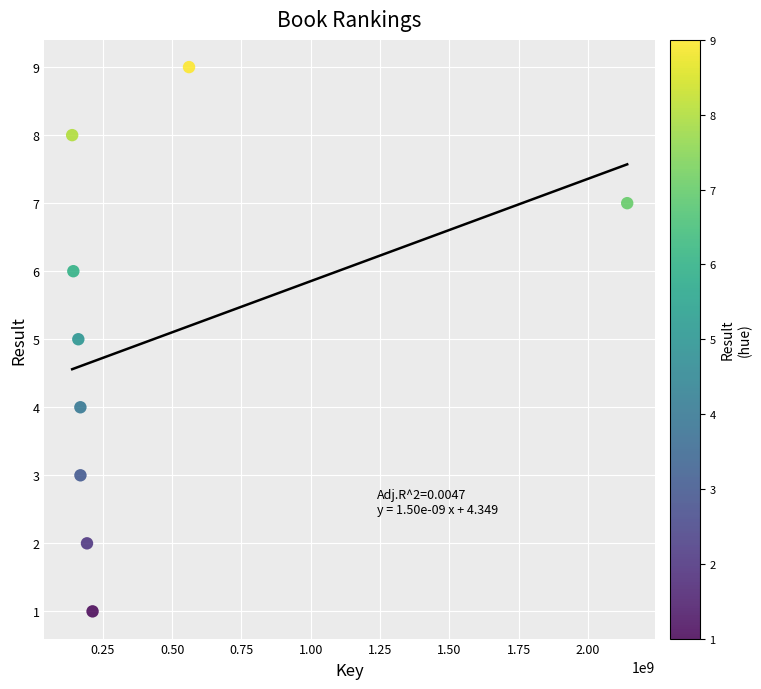

What is the range of X values (max minus min)?

2001472887